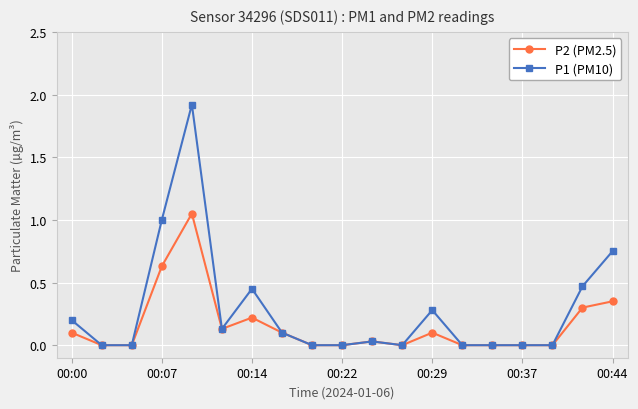

Which series has the largest range (max minus min)?

P1 (PM10)